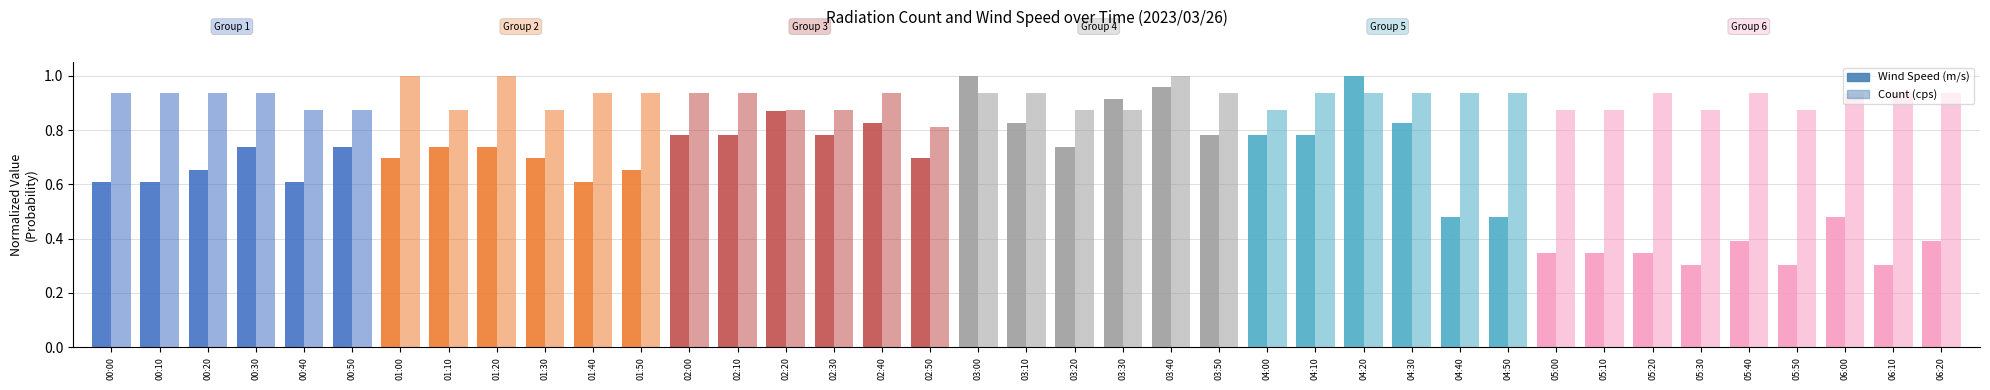

What position from the left is 00:30?

4